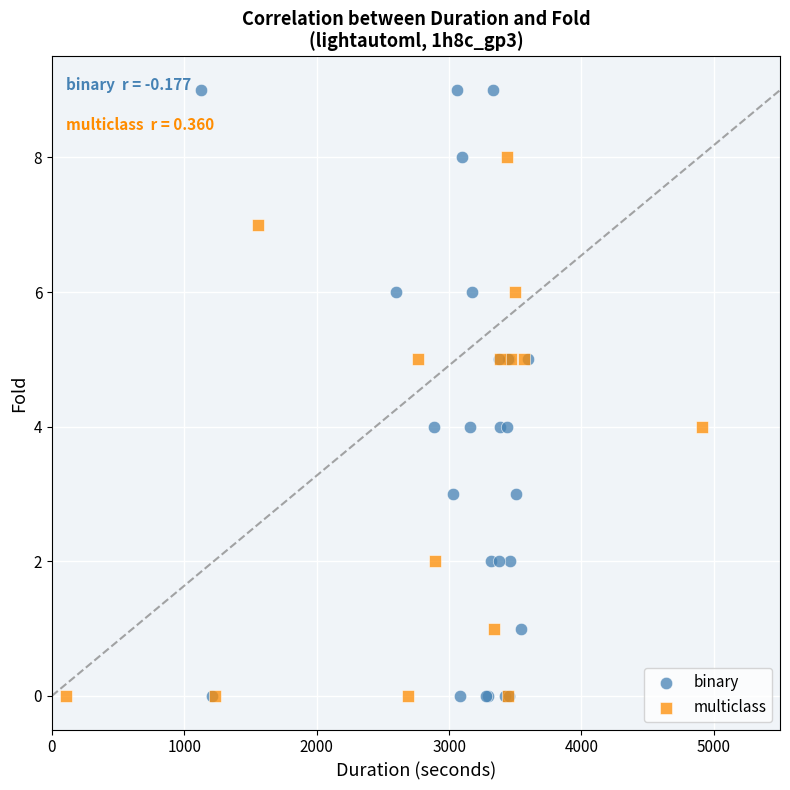

Which series reaches the maximum Y coordinate?

binary